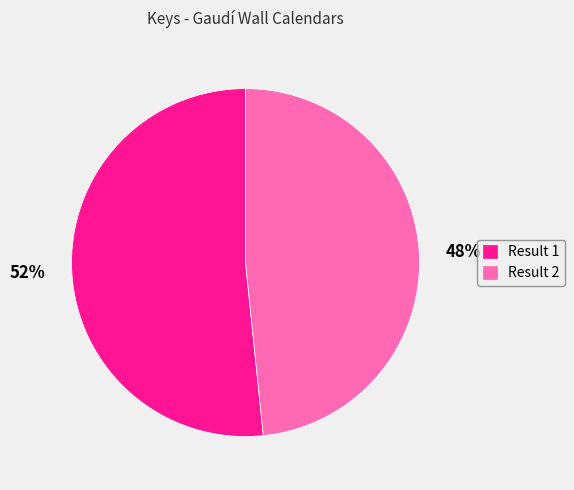

Count the number of slices in the pie.

2